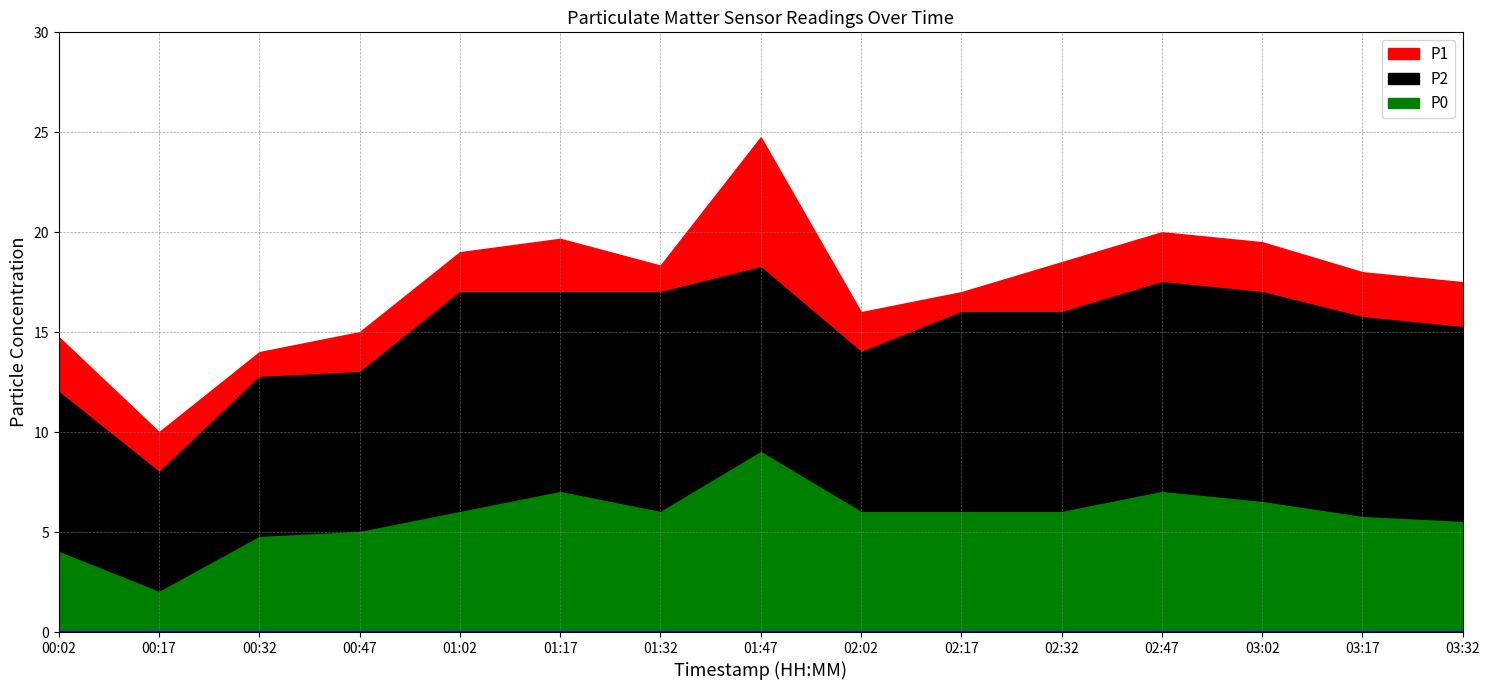

What is the spread (max minus min) of values at 00:17?

8.0